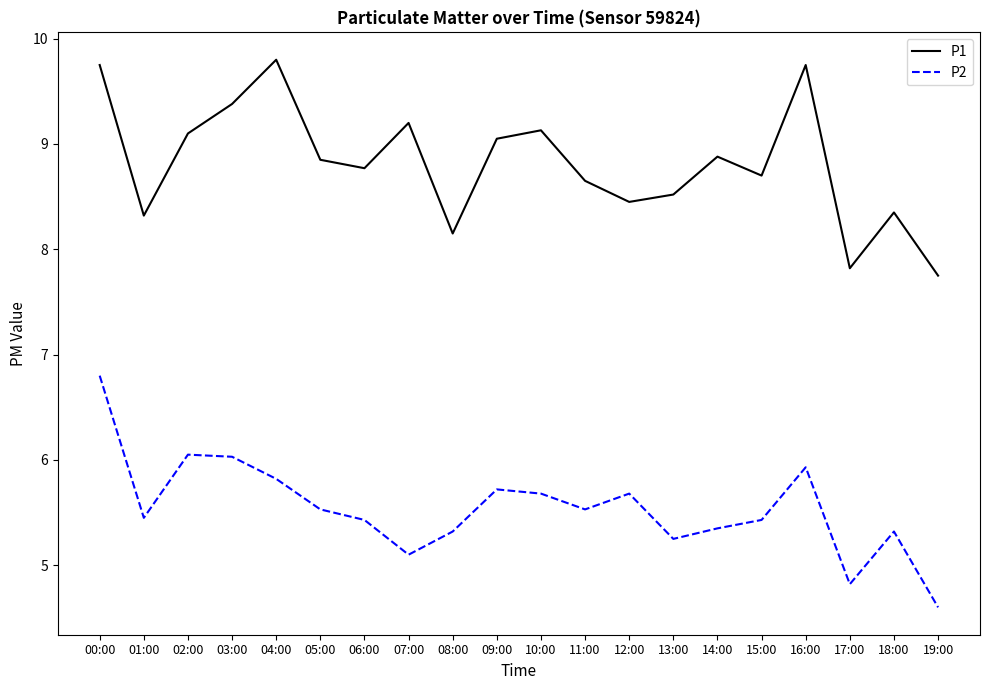

What position from the right is 08:00?

12